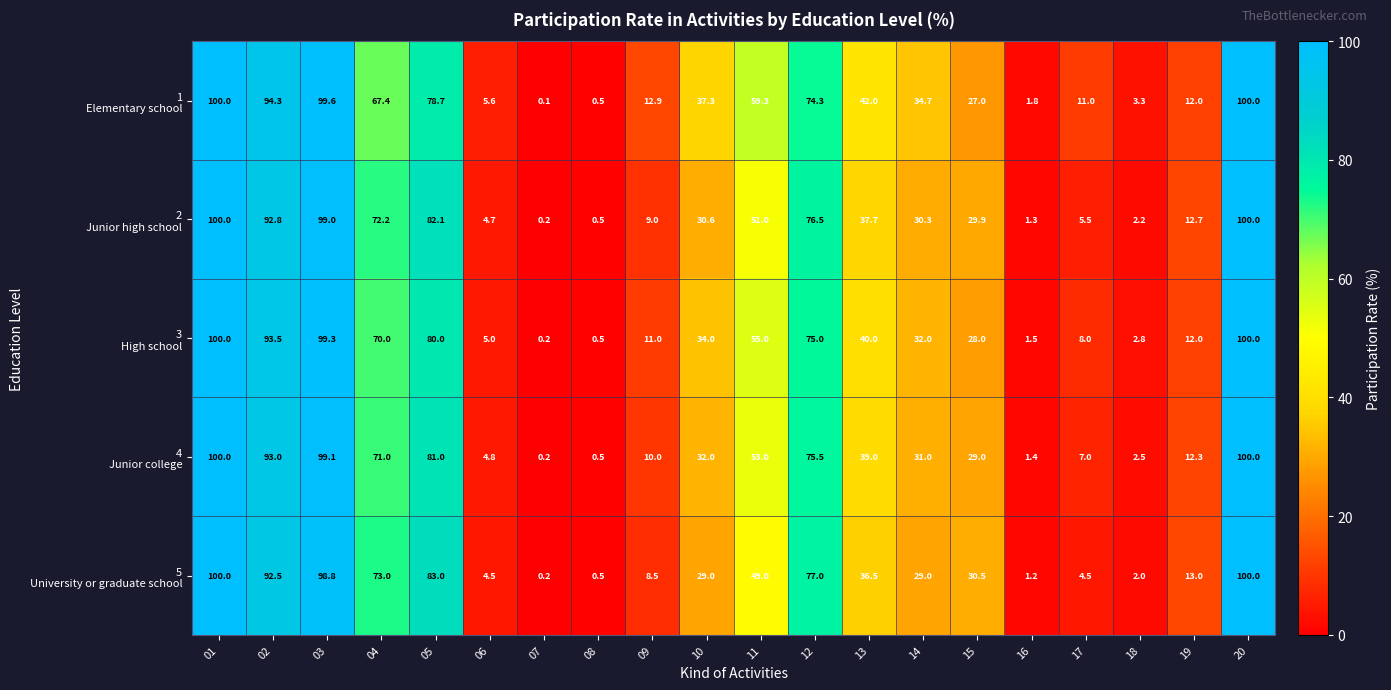

How many distinct data groups are displayed?

5